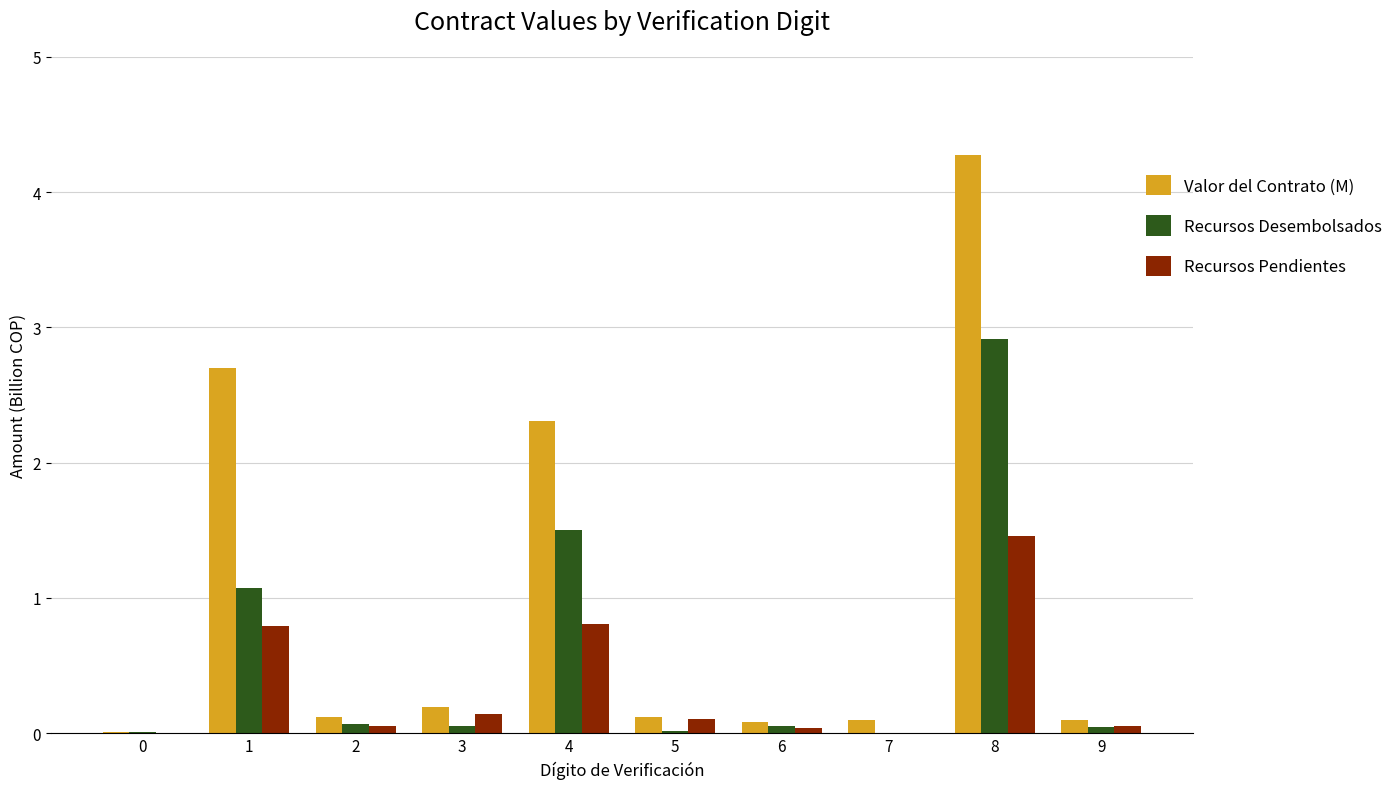

How many series are shown in this chart?

3